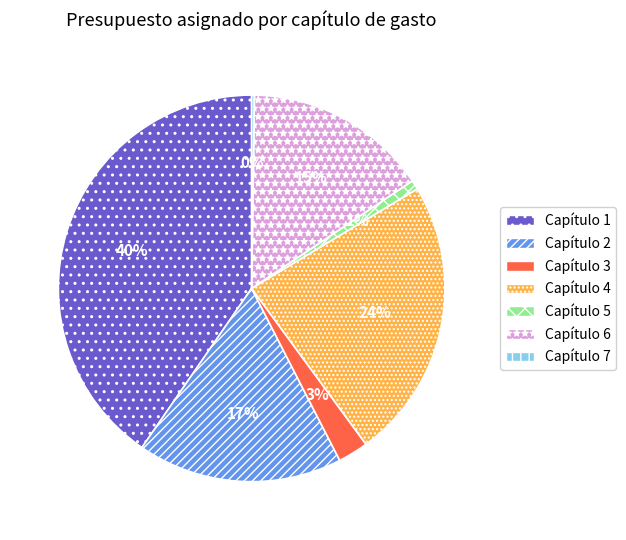

What percentage is the Capítulo 4 slice, to the nearest percent?

24%